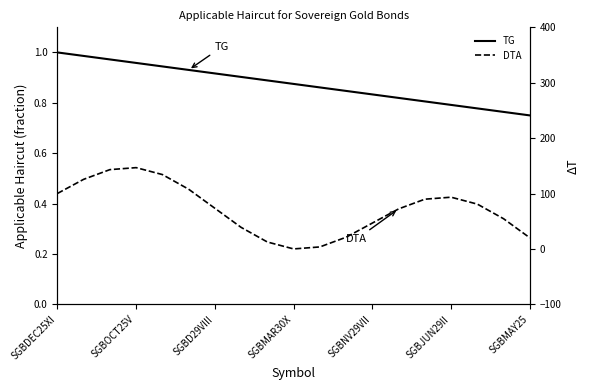

List the series in order of their peak value, lowest first.

TG, DTA